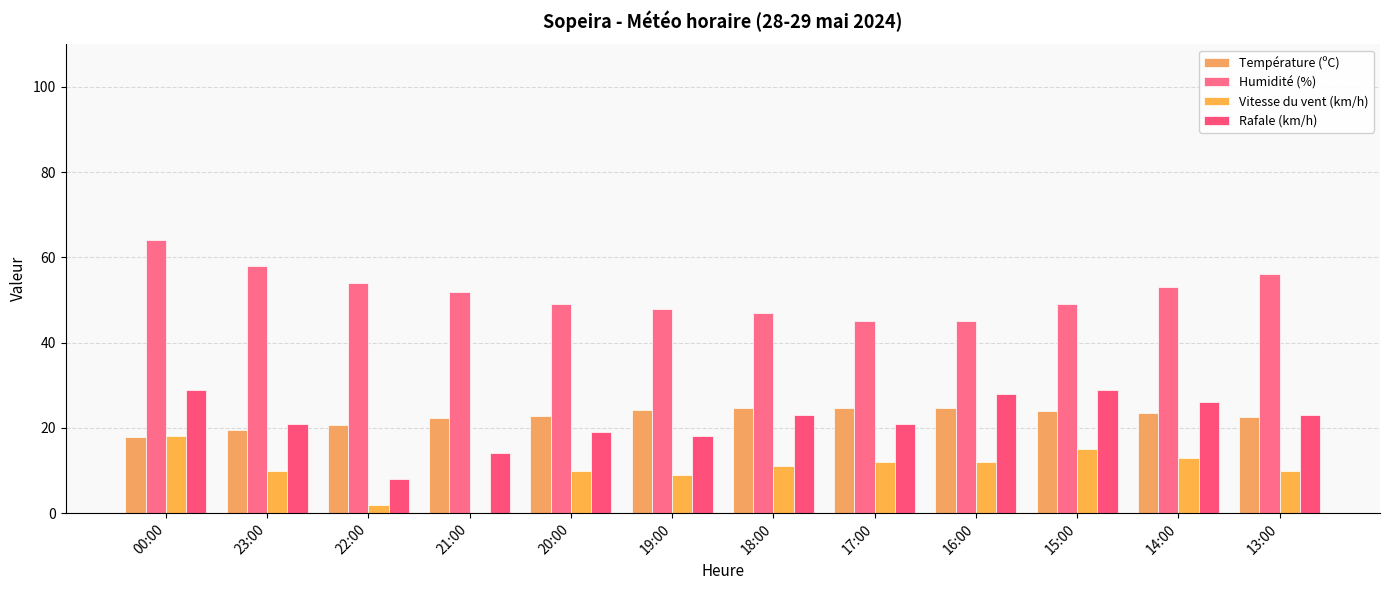

How many groups of bars are there?

12